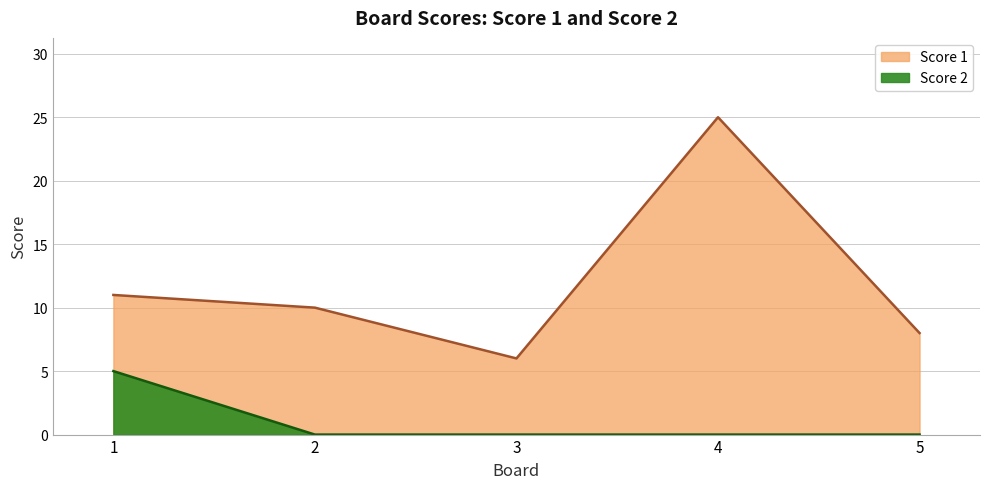

Is the value of Score 2 at 1 greater than the value of Score 1 at 5?

No